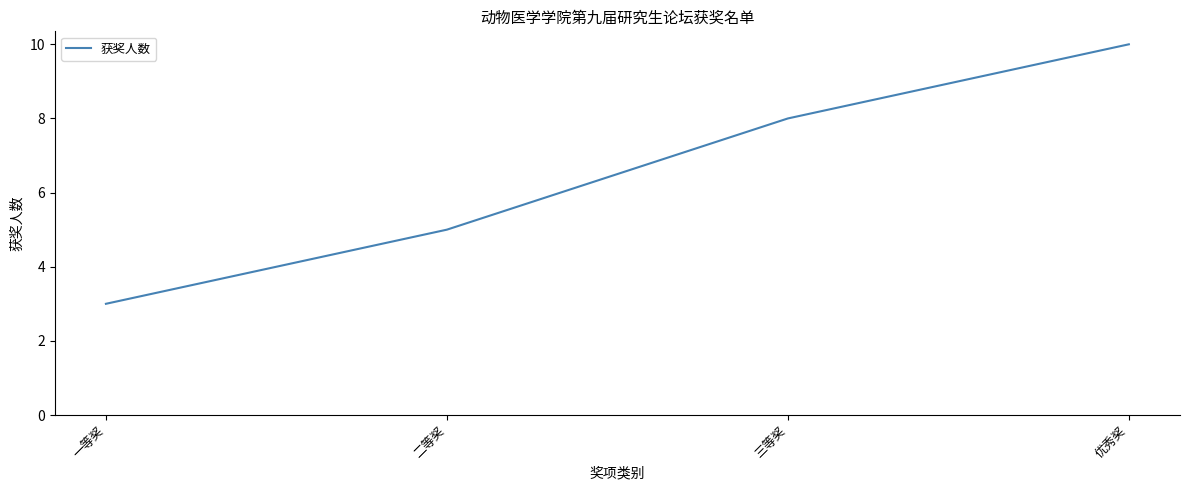

What is the ratio of the value at 二等奖 to the value at 三等奖?

0.6